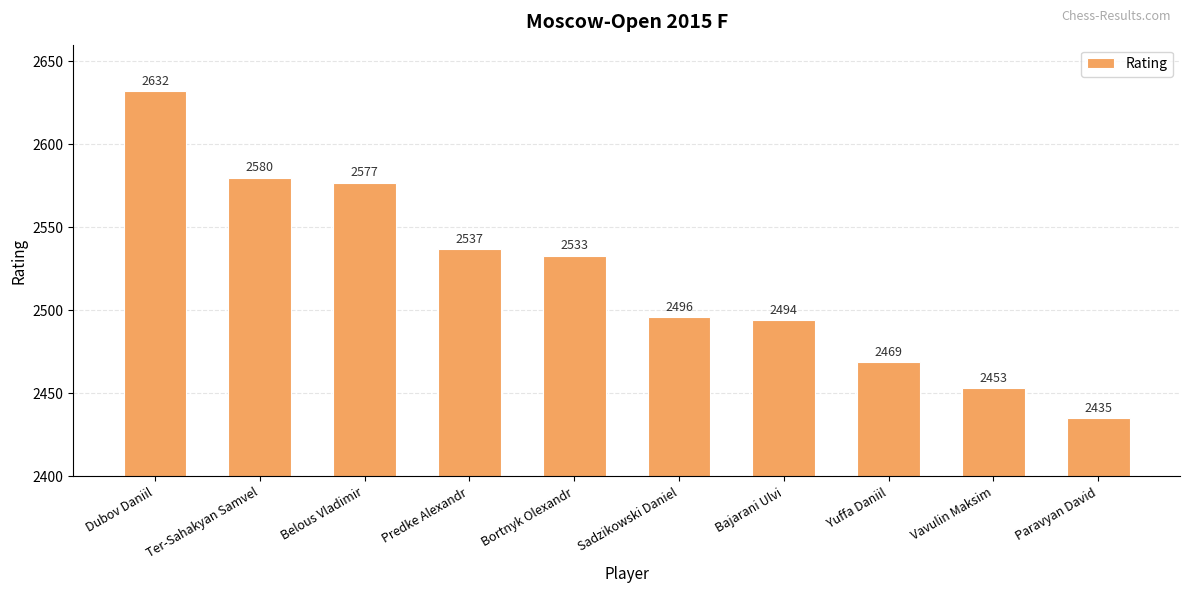

What is the smallest value displayed?

2435